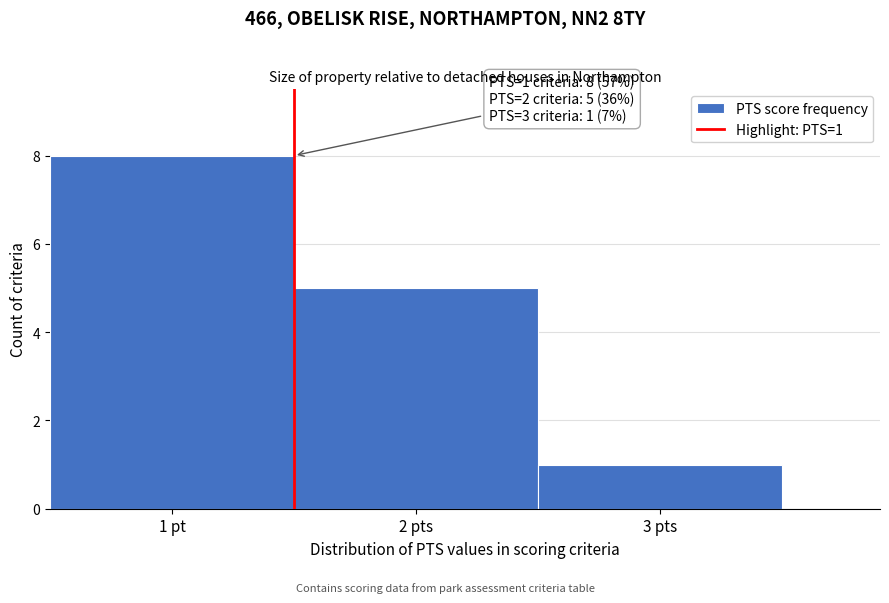

Reading left to right, transcribe all the data shown in this chart.

8	5	1